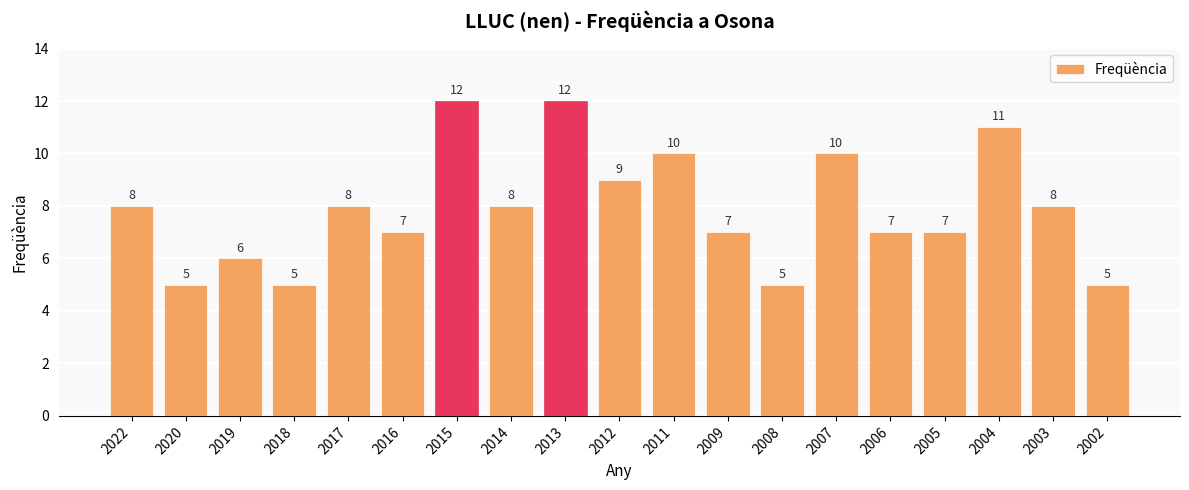

What value does the data have at 2008?

5